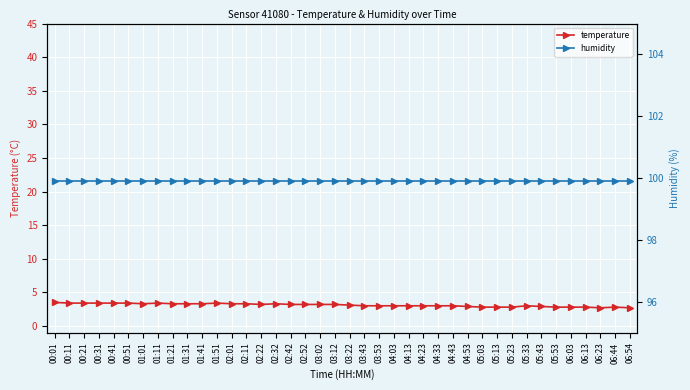

True or false: temperature has a value of 2.8 at 06:03.

True